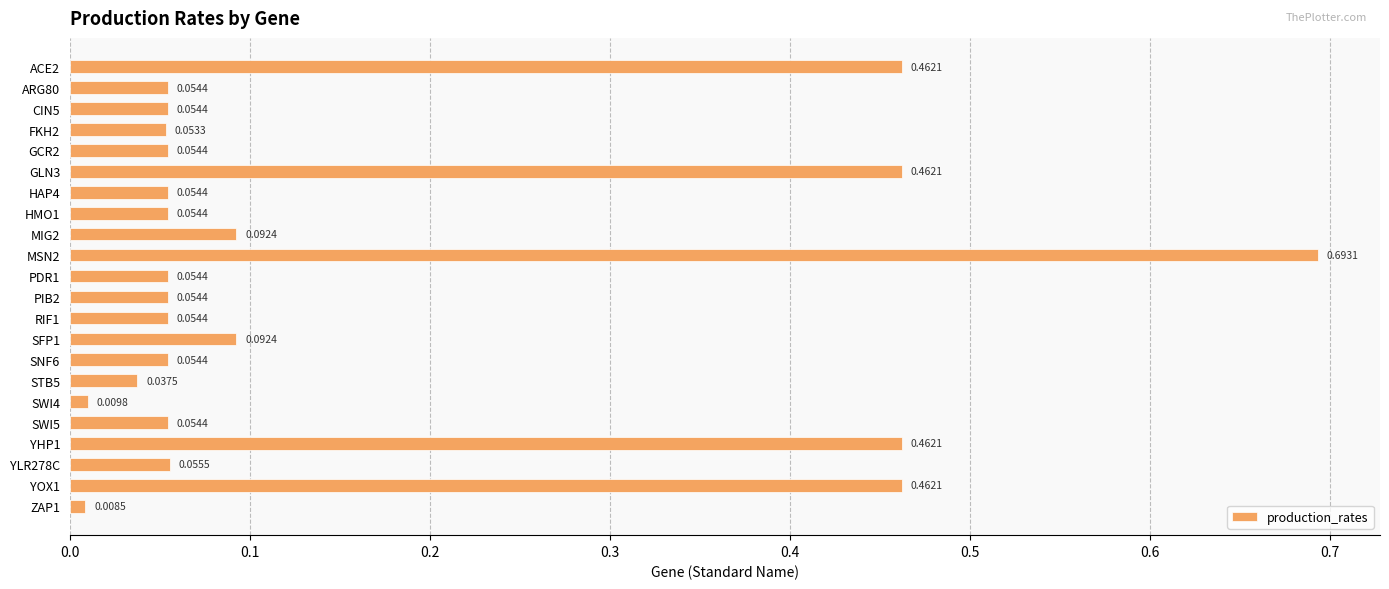

At which label is the value closest to 0?

ZAP1